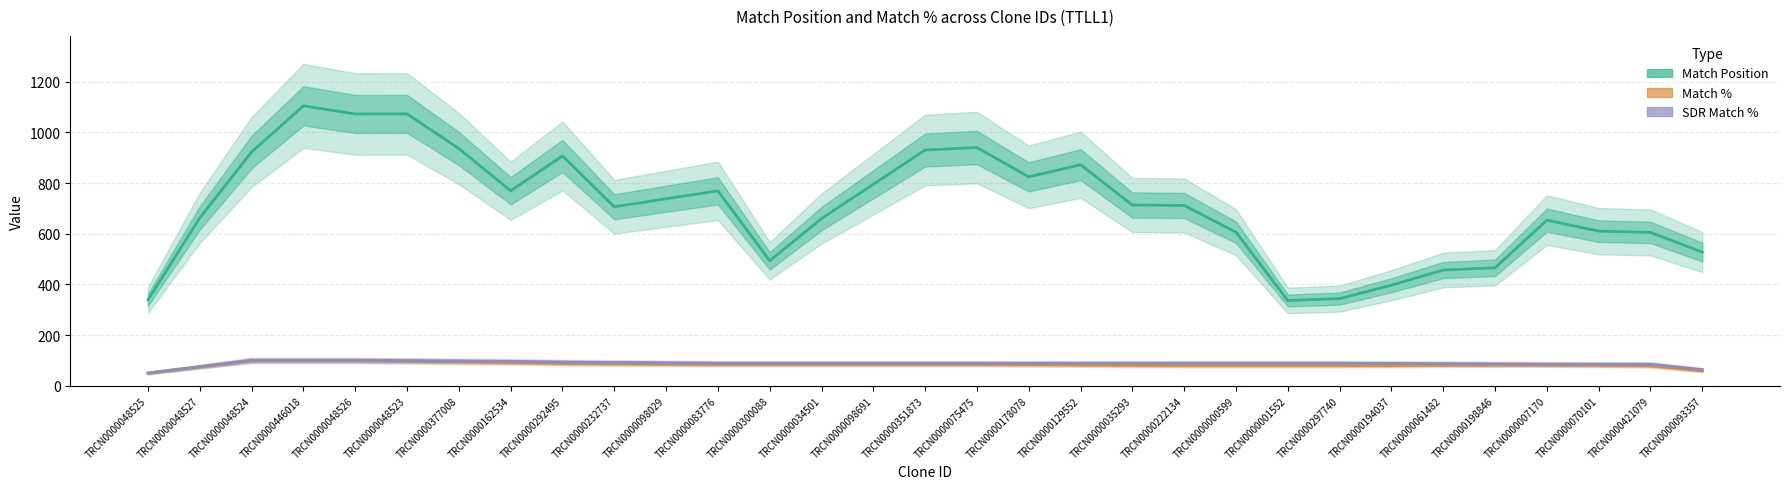

True or false: Match Position and Match % cross at least once.

False